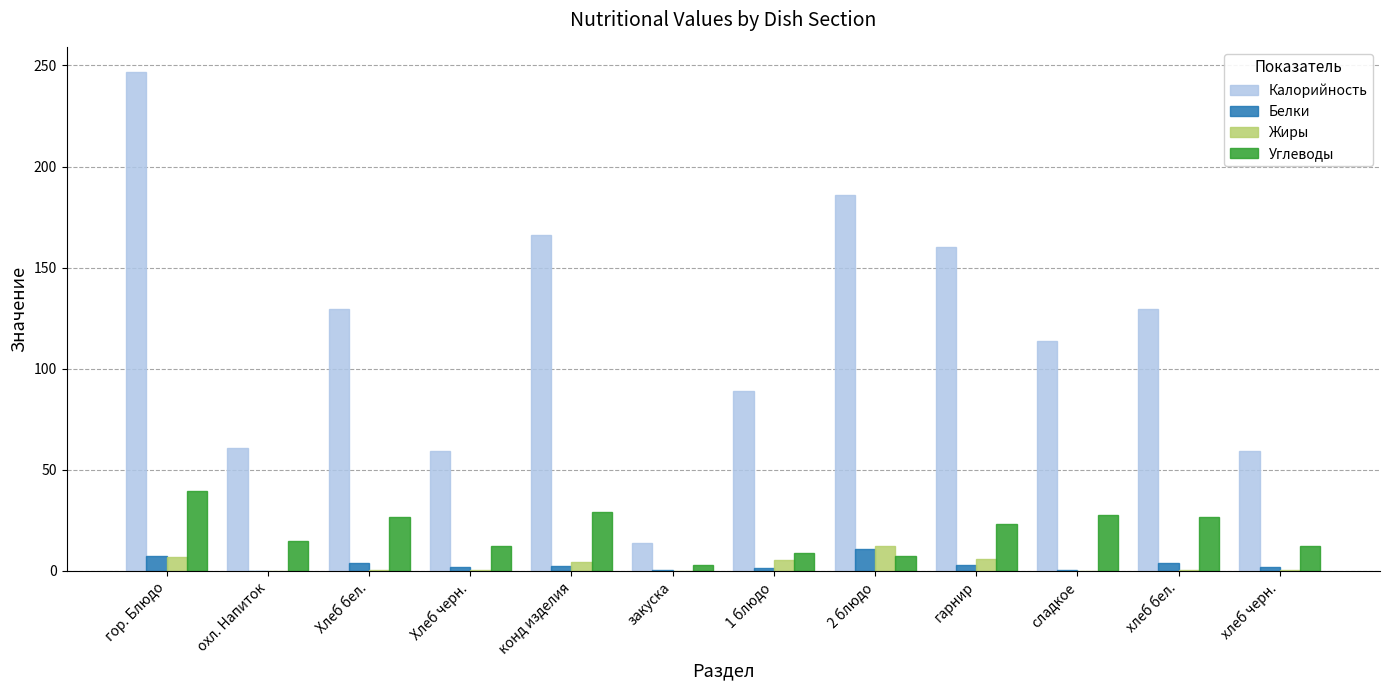

Which label corresponds to the largest value in the chart?

гор. Блюдо